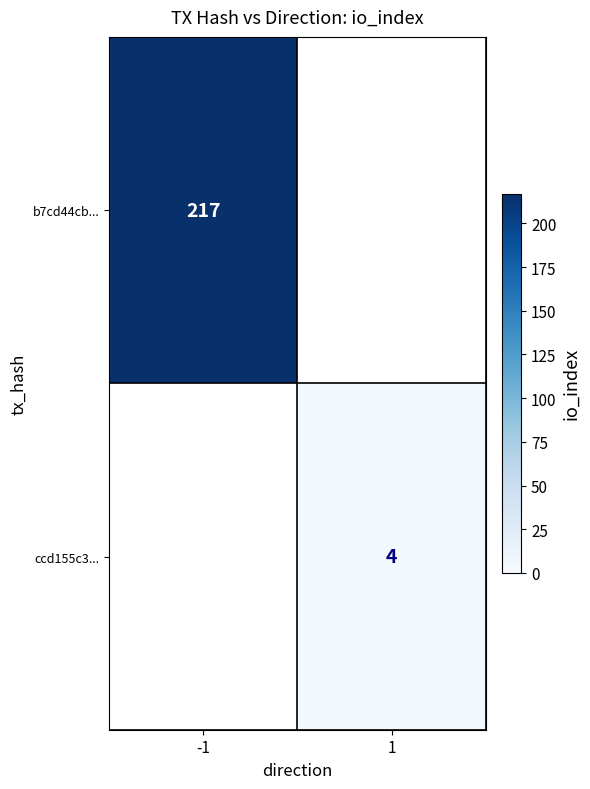

Is the value of b7cd44cb... at -1 greater than the value of ccd155c3... at 1?

Yes